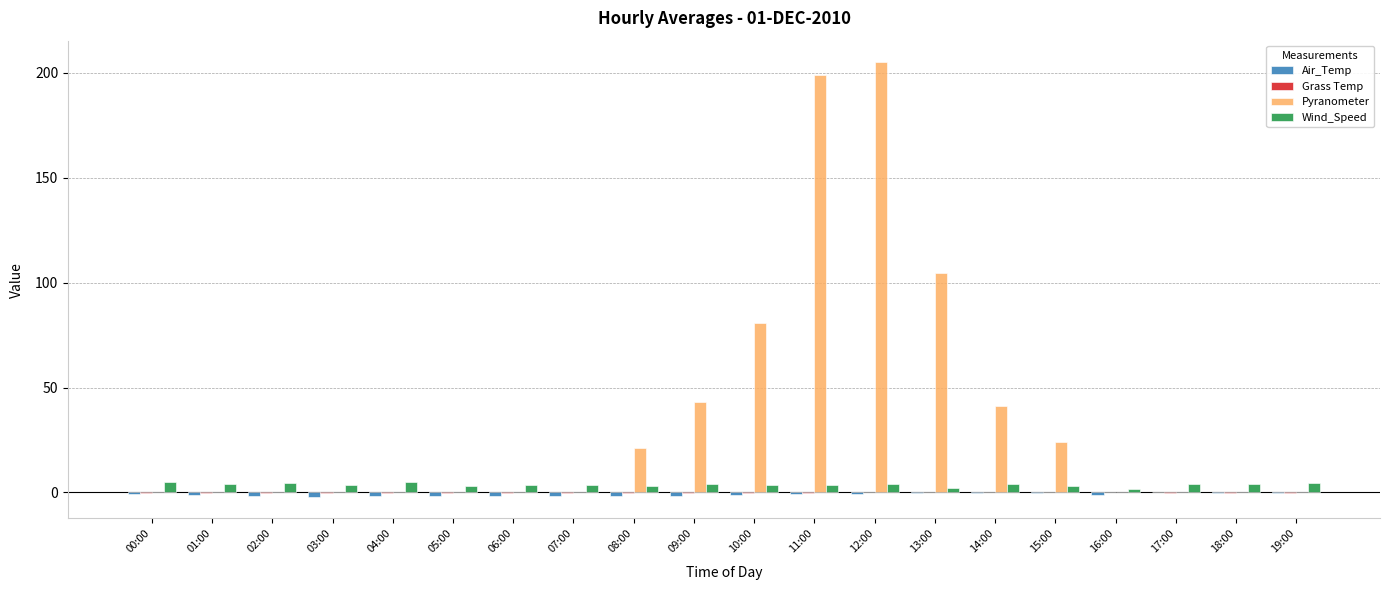

The Pyranometer series shows 199.0 at 11:00. True or false?

True